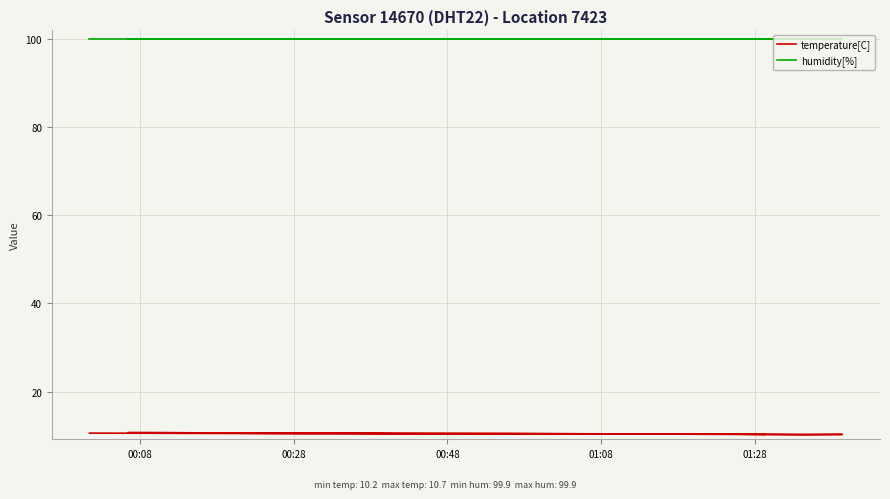

True or false: temperature[C] and humidity[%] intersect in this chart.

False